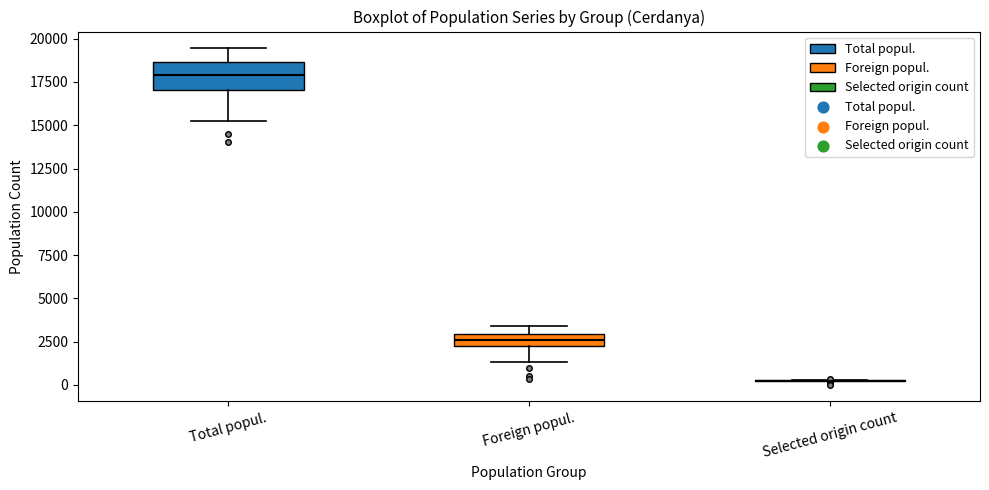

Which box is the tallest, from its lower edge to its upper edge?

Total popul.